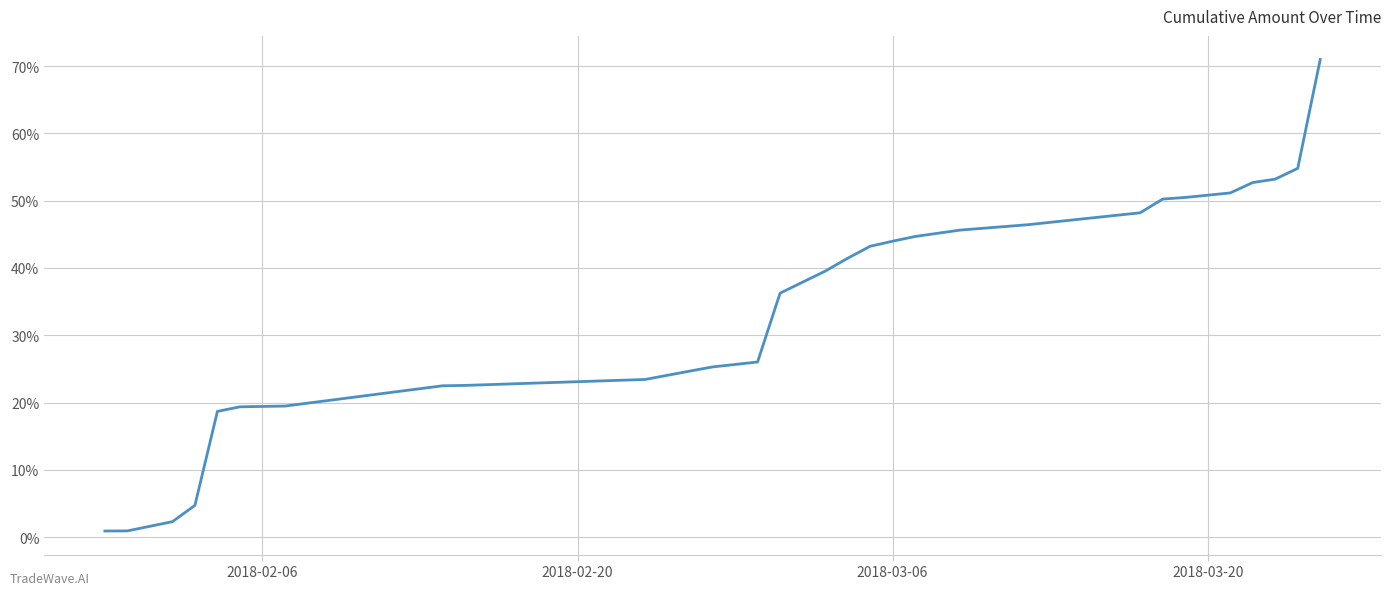

What is the difference between the maximum and second lowest values?

70.1